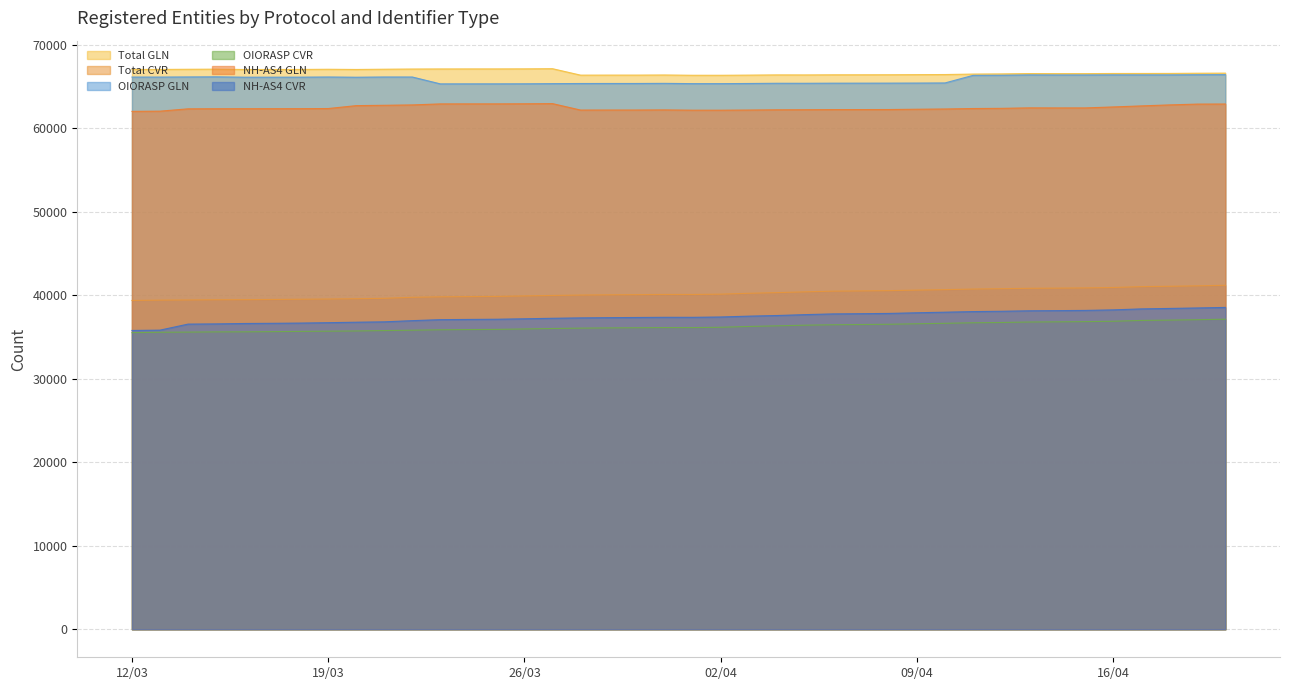

The Total GLN series shows 19448 at 2024-04-19. True or false?

False